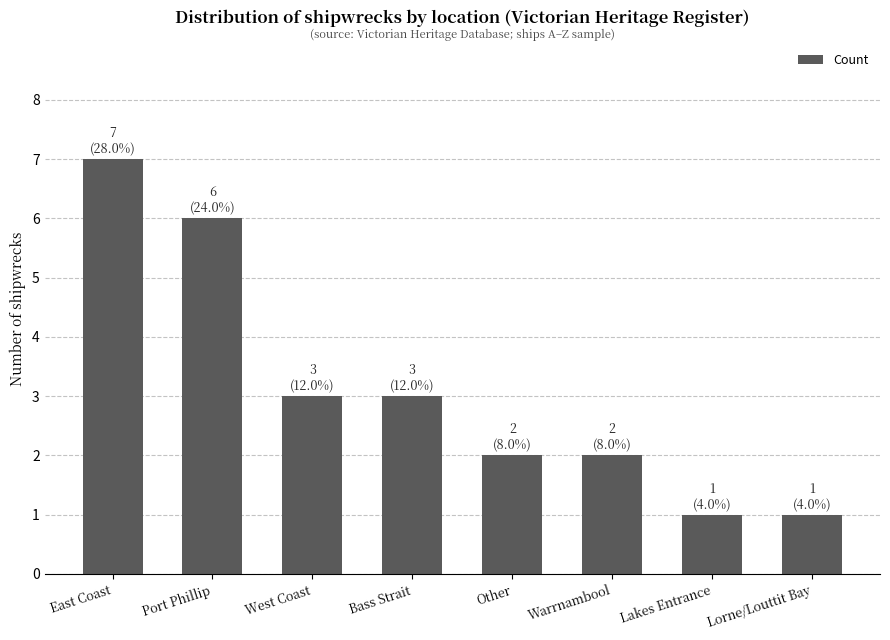

What is the average value?

3